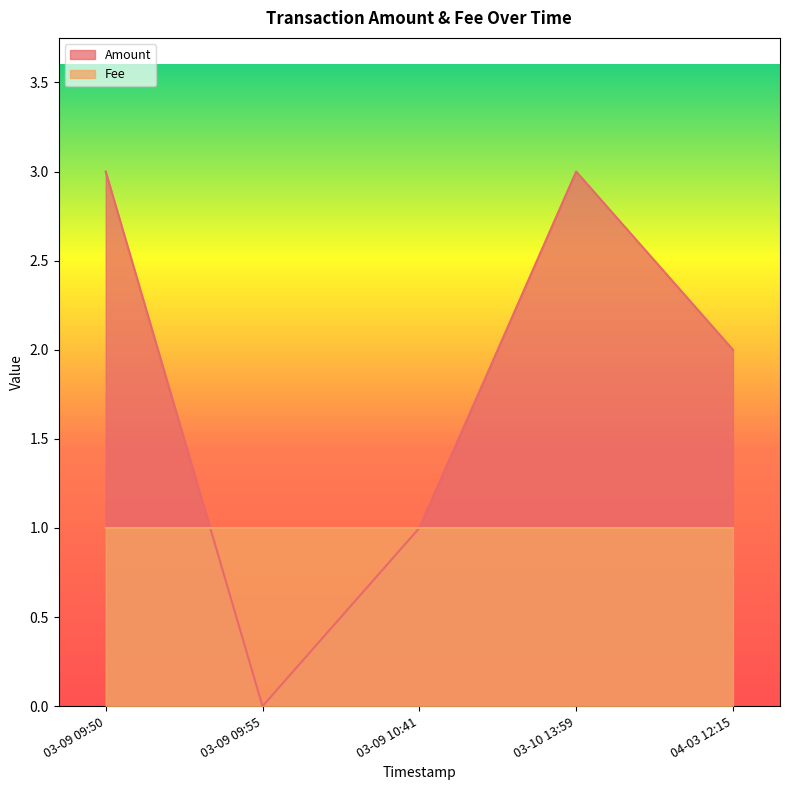

What is the average value of the Amount series?

1.8